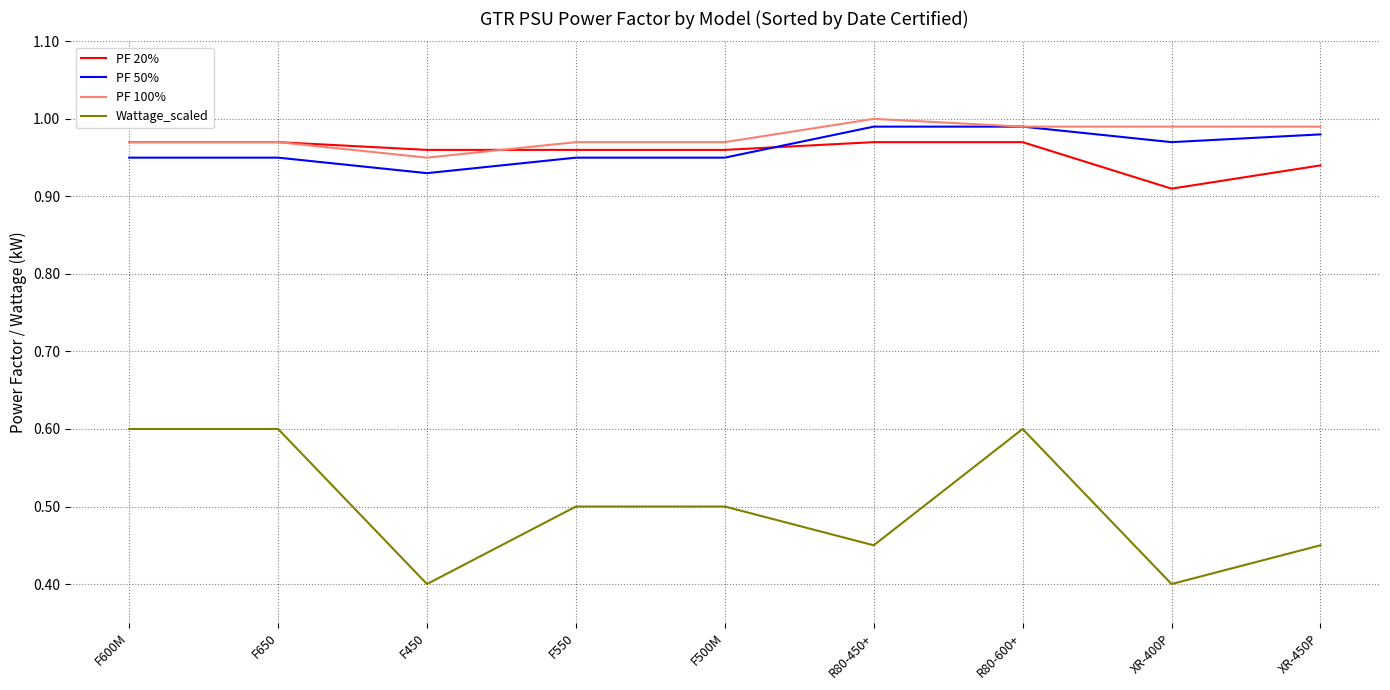

The PF 100% series shows 1.0 at F550. True or false?

True